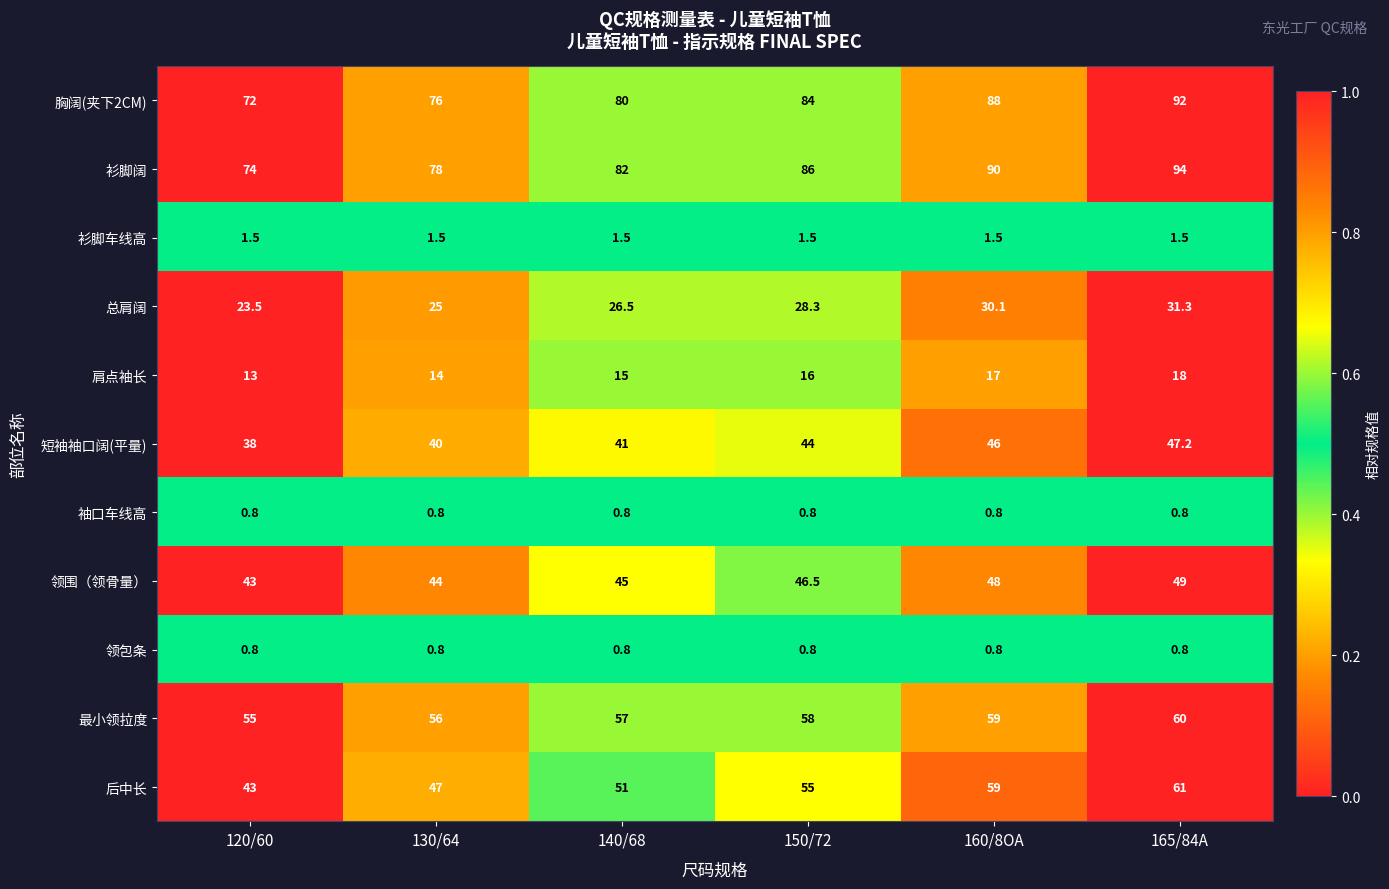

What is the sum of the 后中长 values at 140/68 and 120/60?

94.0